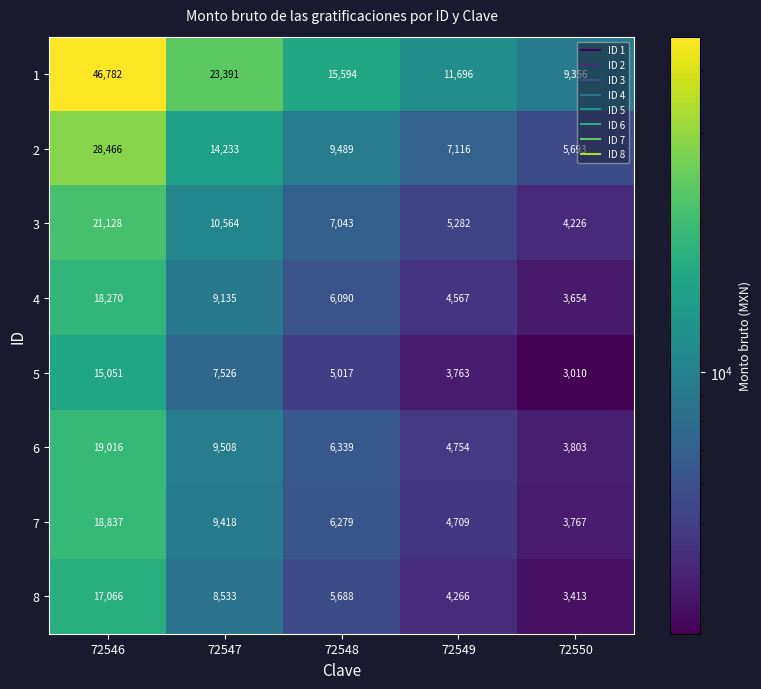

At how many categories does at least one series exceed 16384?

2